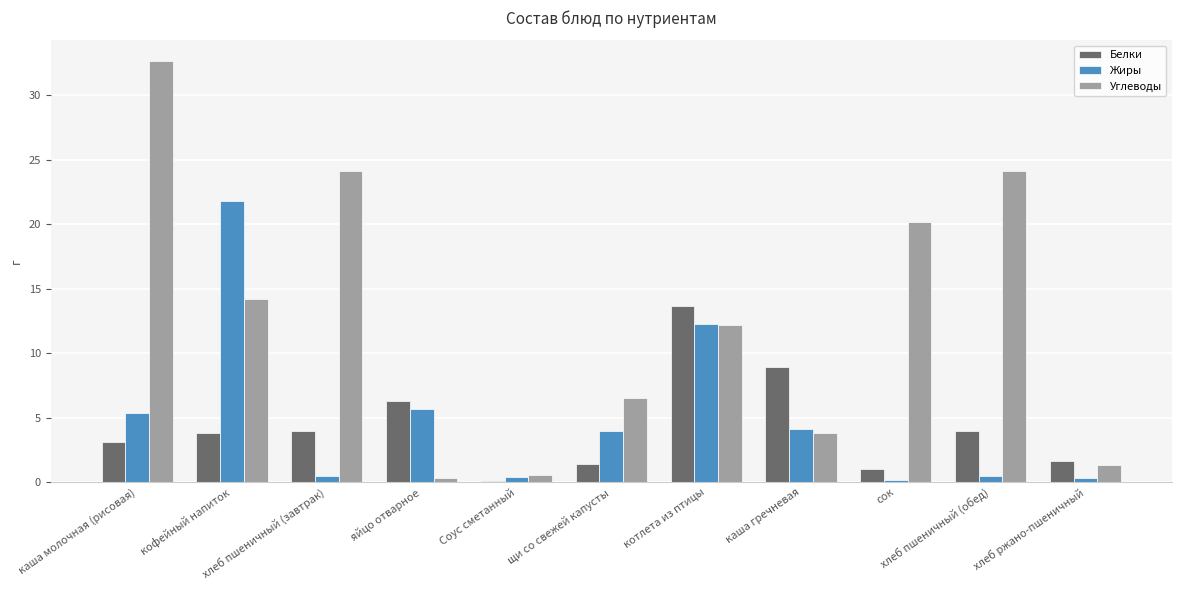

What is the sum of all Белки values?

47.9